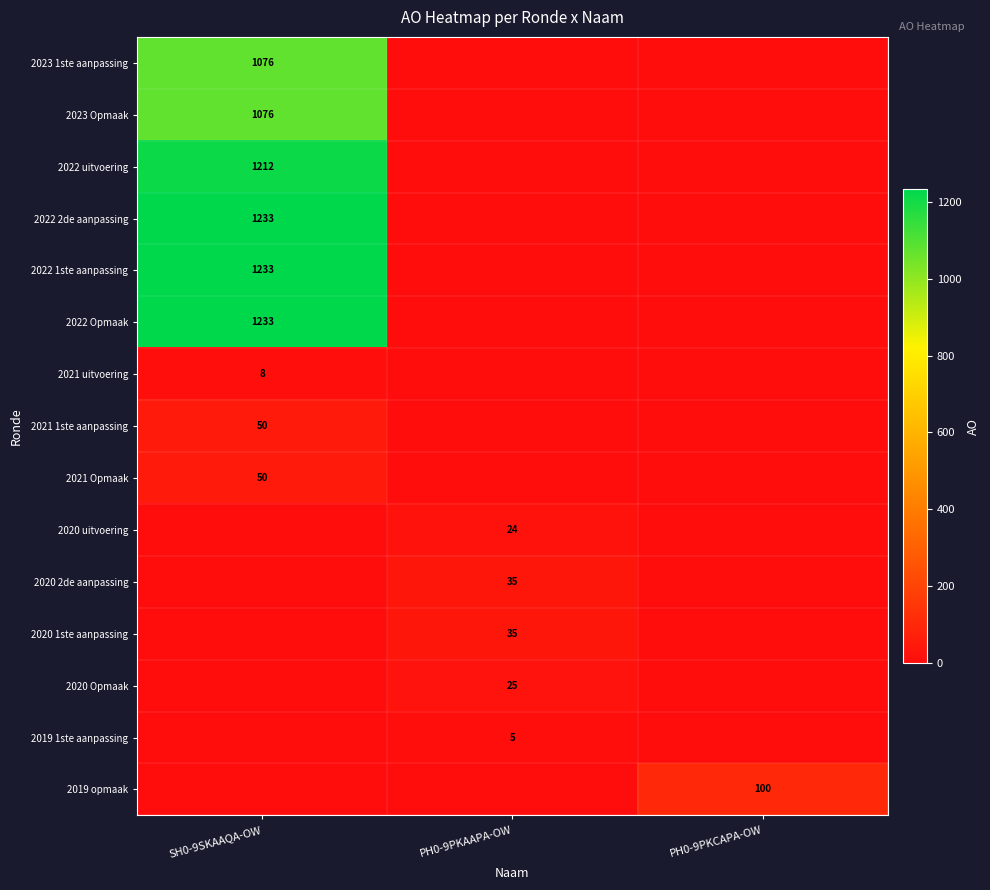

The 2020 1ste aanpassing series shows 11 at PH0-9PKAAPA-OW. True or false?

False